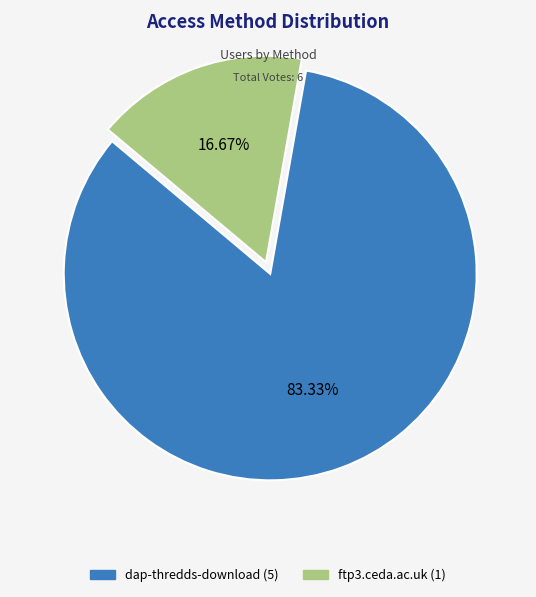

To the nearest percent, what portion does dap-thredds-download represent?

83%